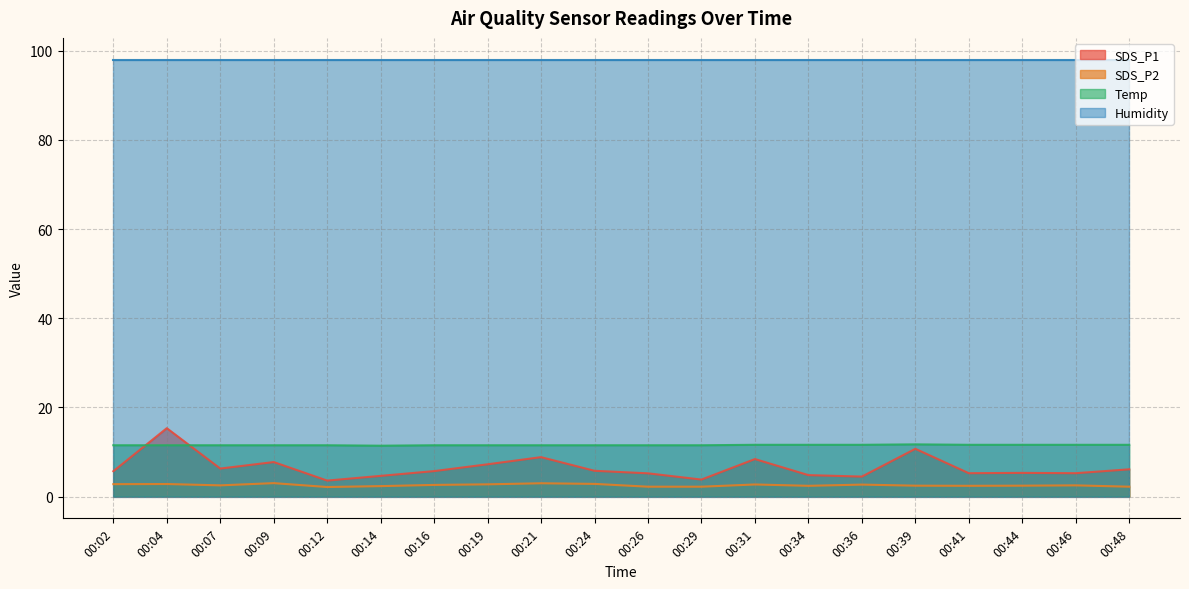

What is the value of the Temp point at the 14th from the left?

11.6